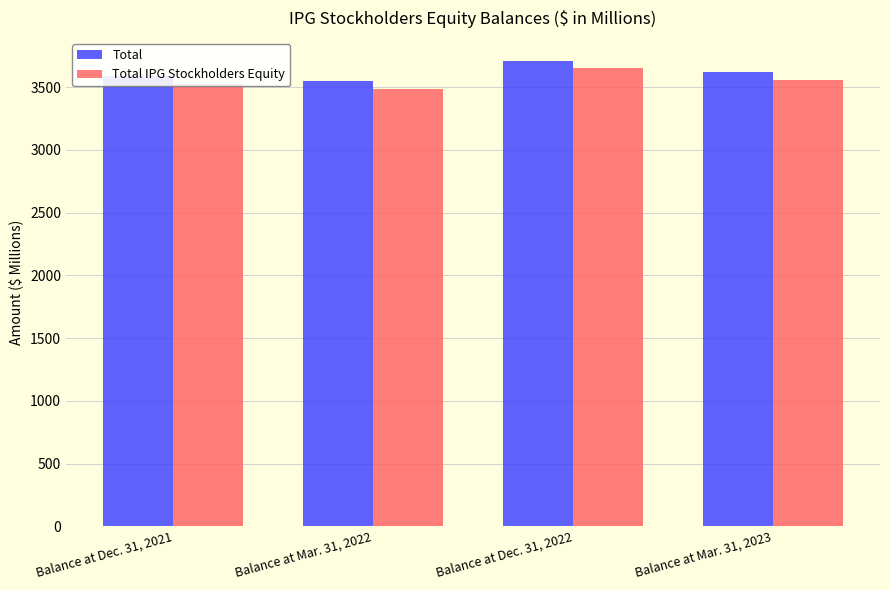

At which label does Total IPG Stockholders Equity reach its minimum?

Balance at Mar. 31, 2022